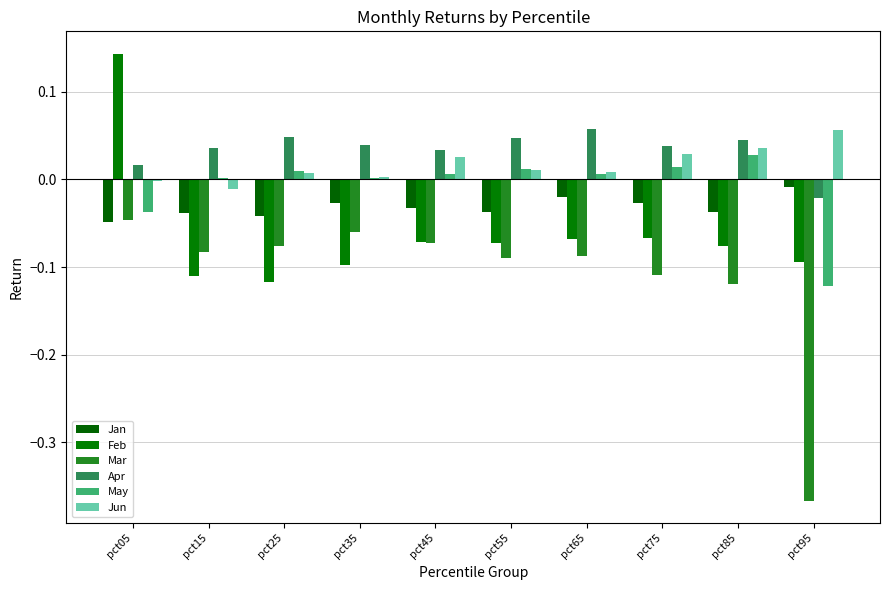

Which has a higher value, pct65 or pct45?

pct65